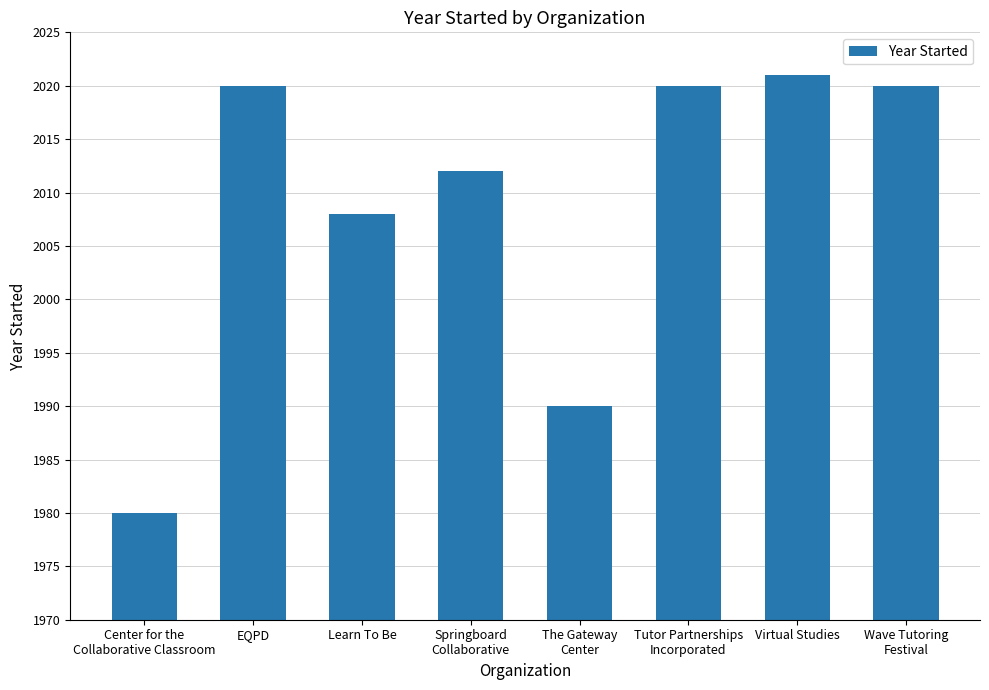

What is the difference between the maximum and minimum values?

41